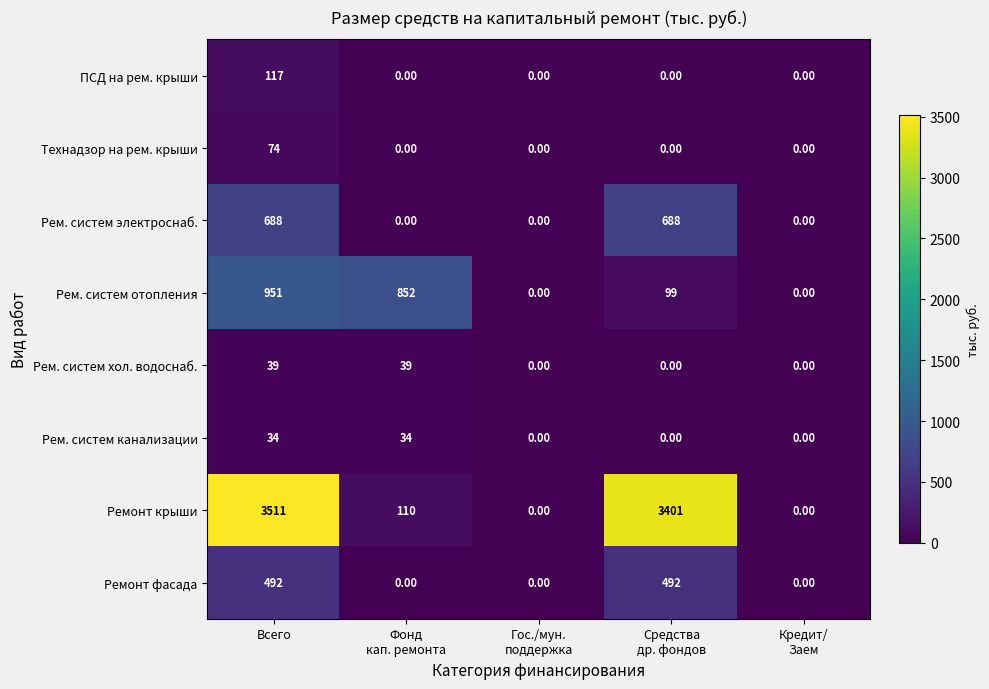

Count the number of categories in the chart.

5